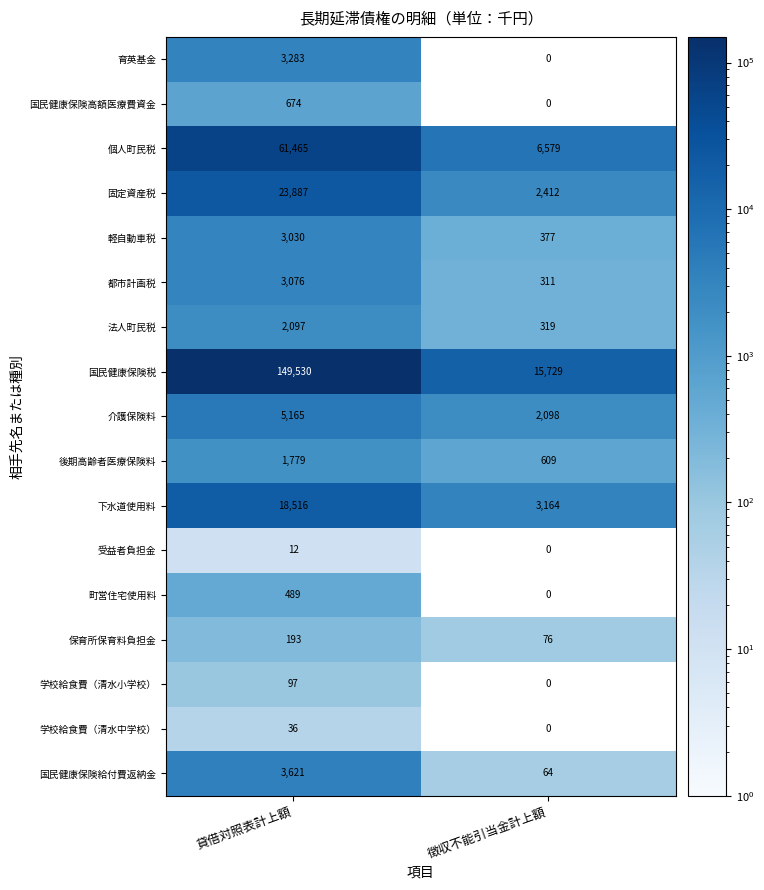

How many distinct data groups are displayed?

17